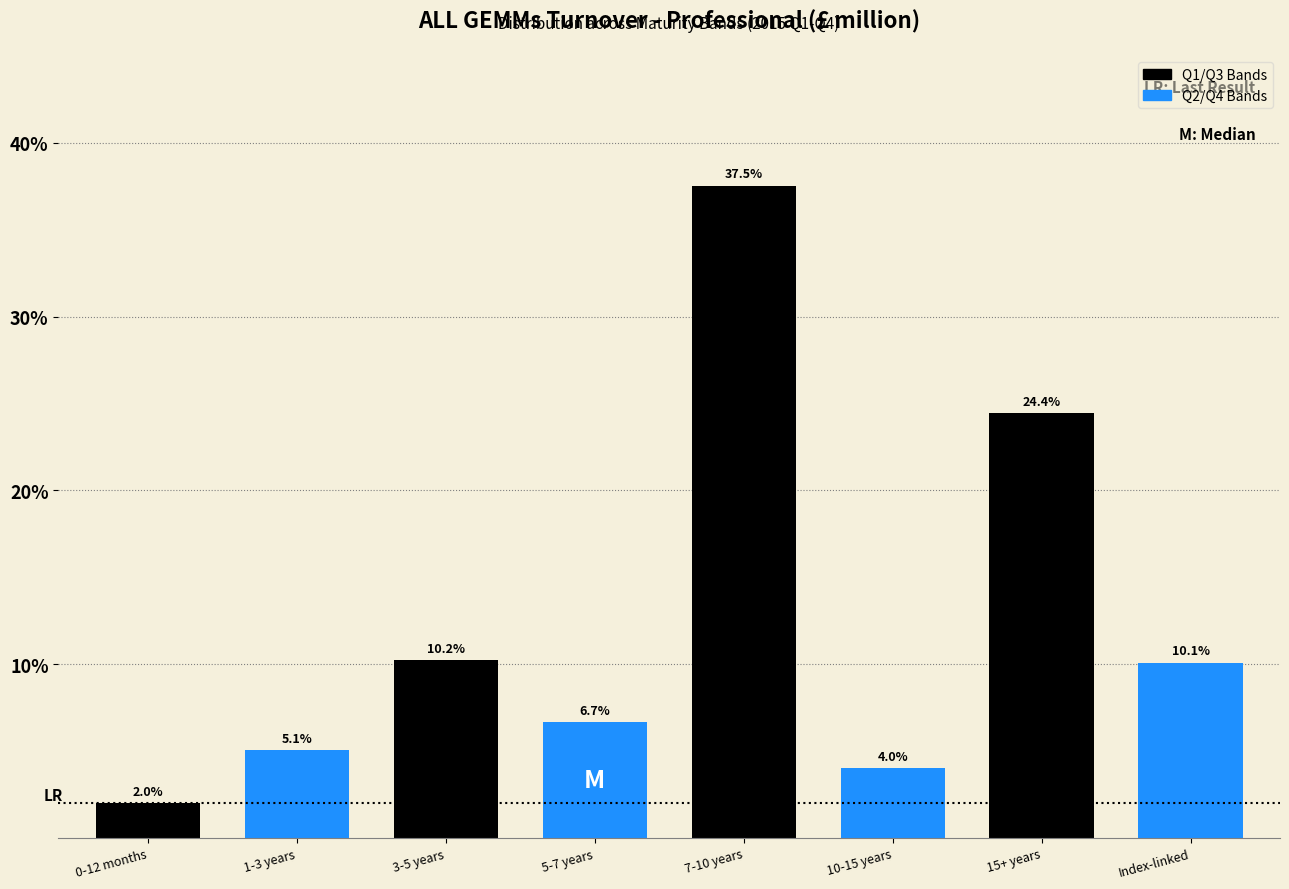

Are the bars horizontal?

No